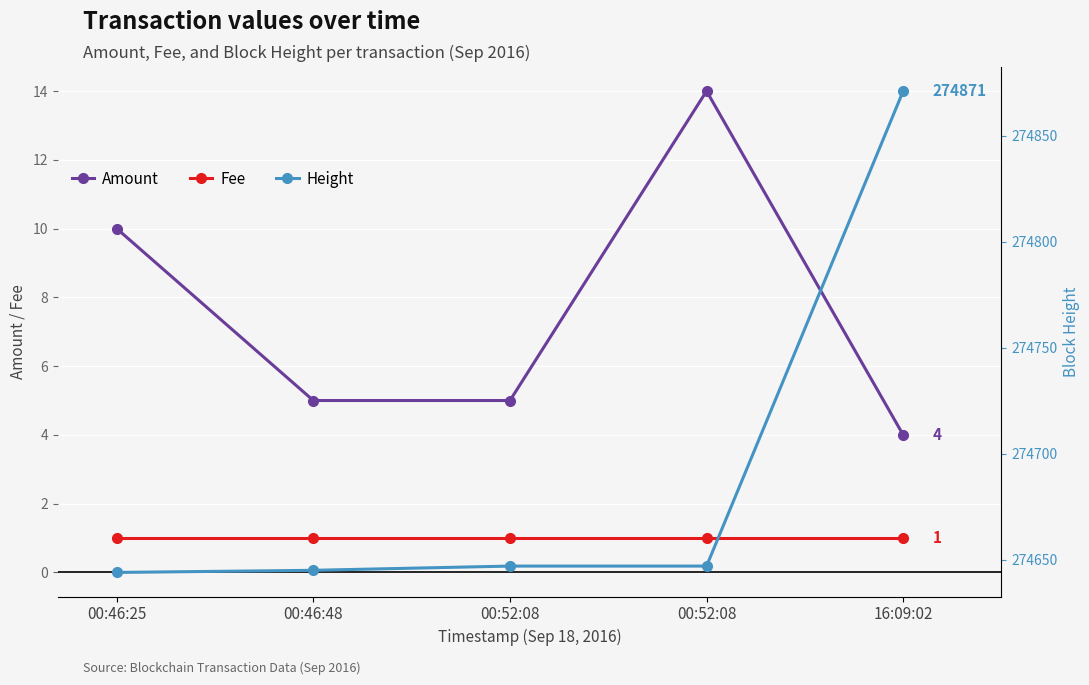

The Amount series shows 5 at 00:46:48. True or false?

True